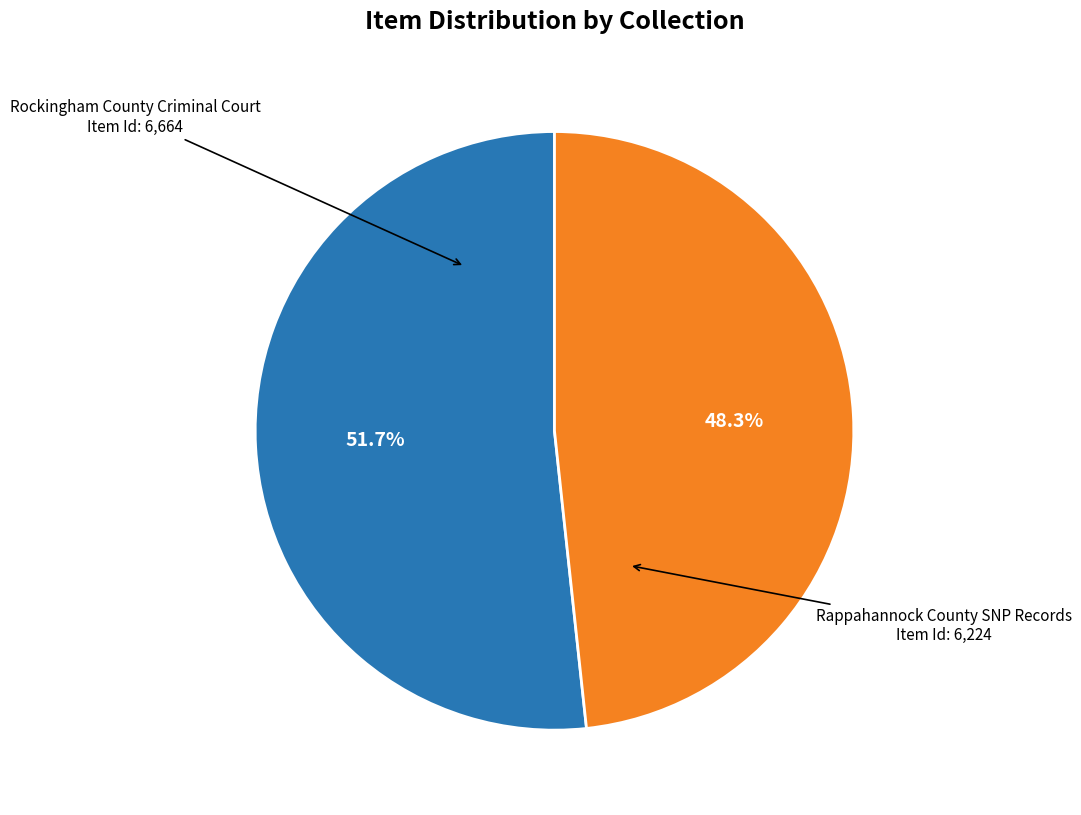

Does any single category account for the majority?

Yes